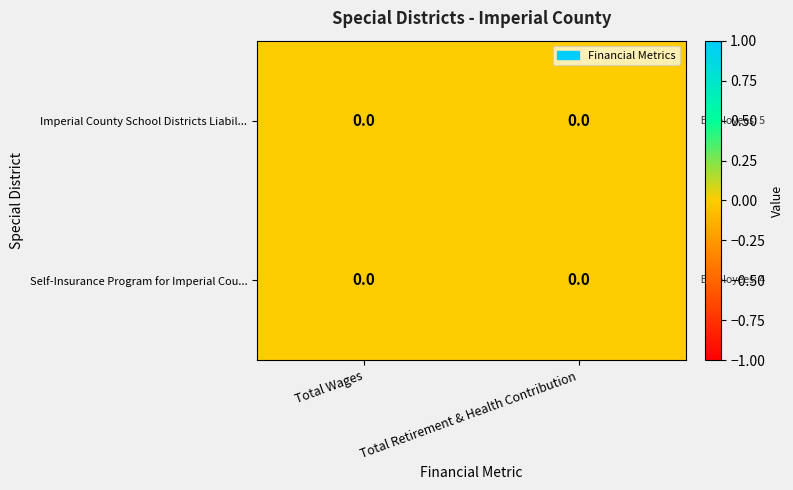

Which label corresponds to the largest value in the chart?

employees